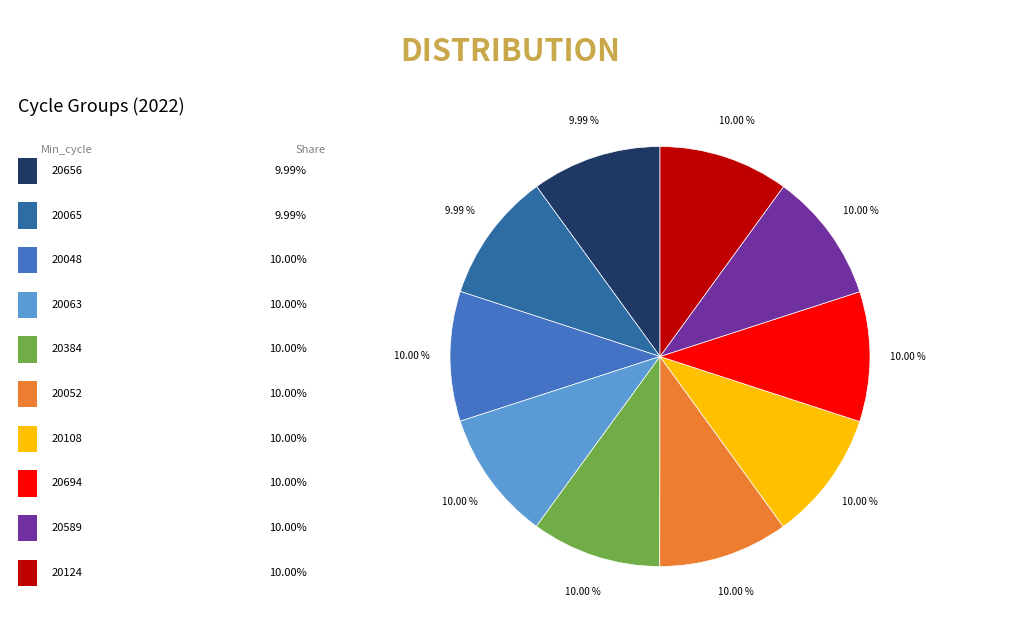

How many slices are in this pie chart?

10